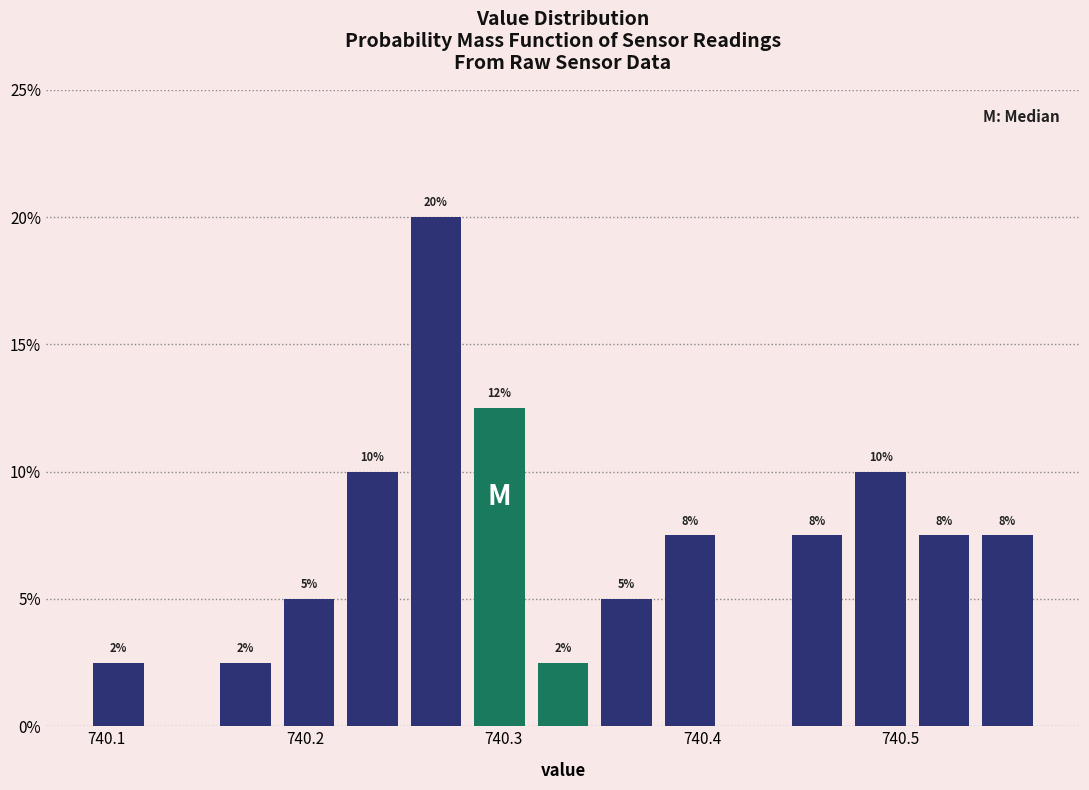

Around what value on the x-axis is the tallest bar? Give the approximate position of its centre, as read against the axis.

740.27